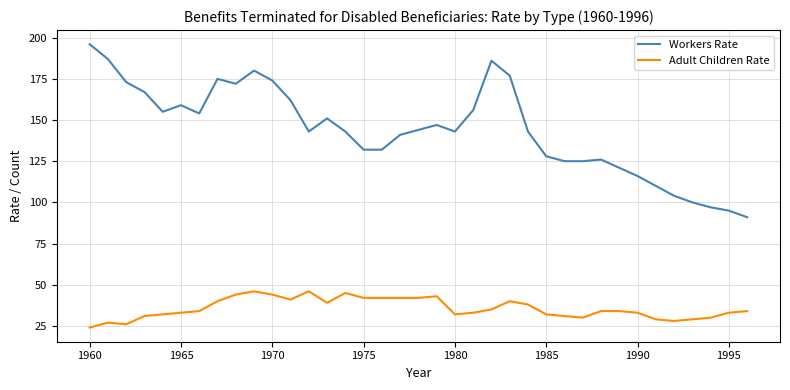

What is the highest value of the Workers Rate series?

196